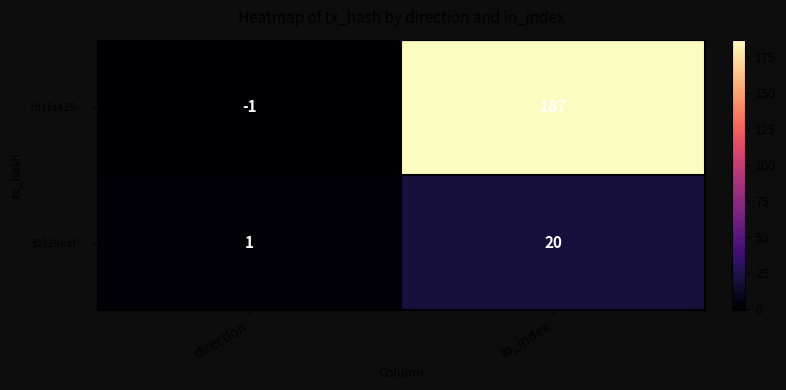

What is the sum of the 7d1fa425… values at io_index and direction?

186